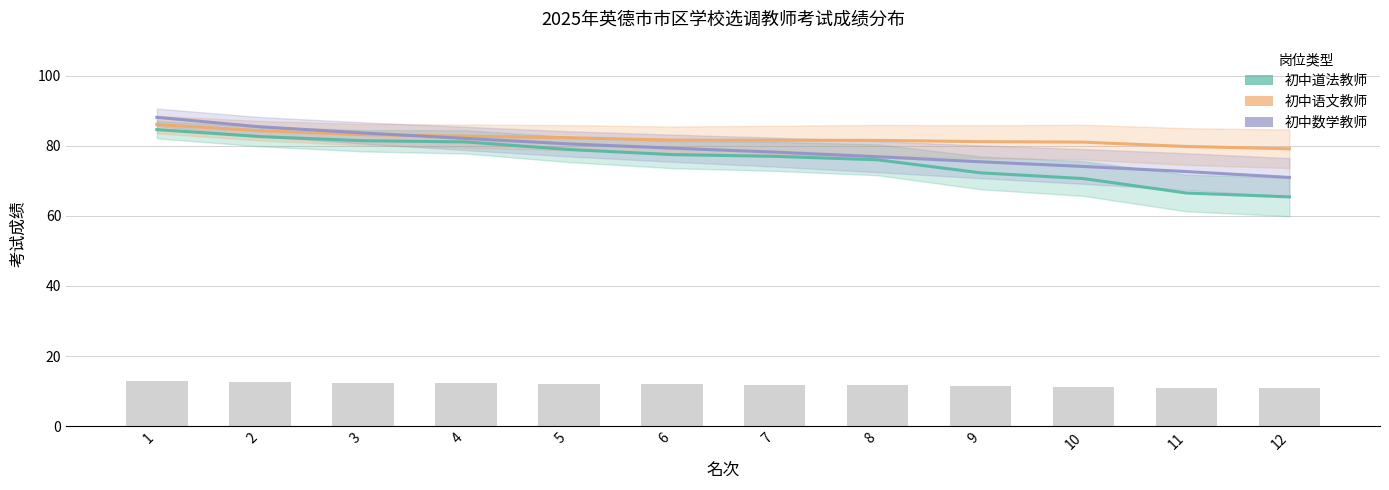

Rank the series by their maximum value, from highest to lowest.

初中数学教师, 初中语文教师, 初中道法教师